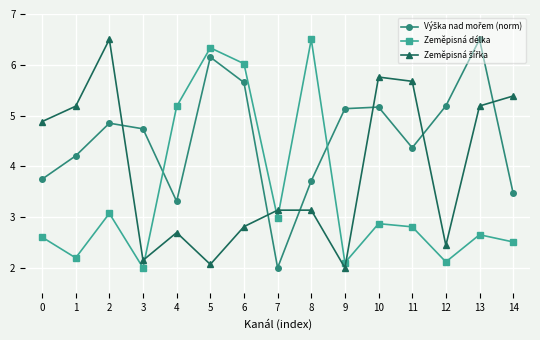

What is the maximum value shown in the chart?

6.5